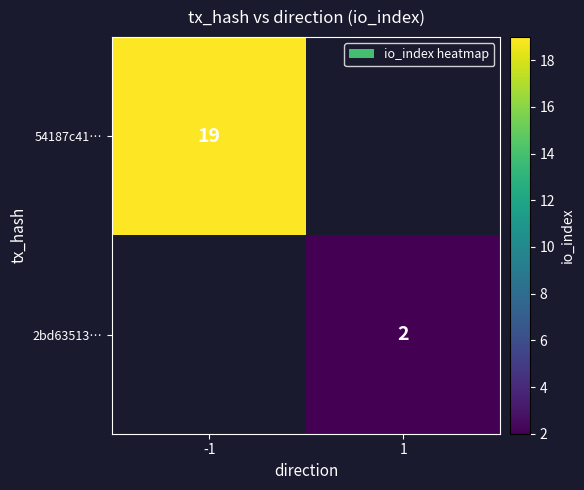

The 54187c41… series shows 19 at -1. True or false?

True